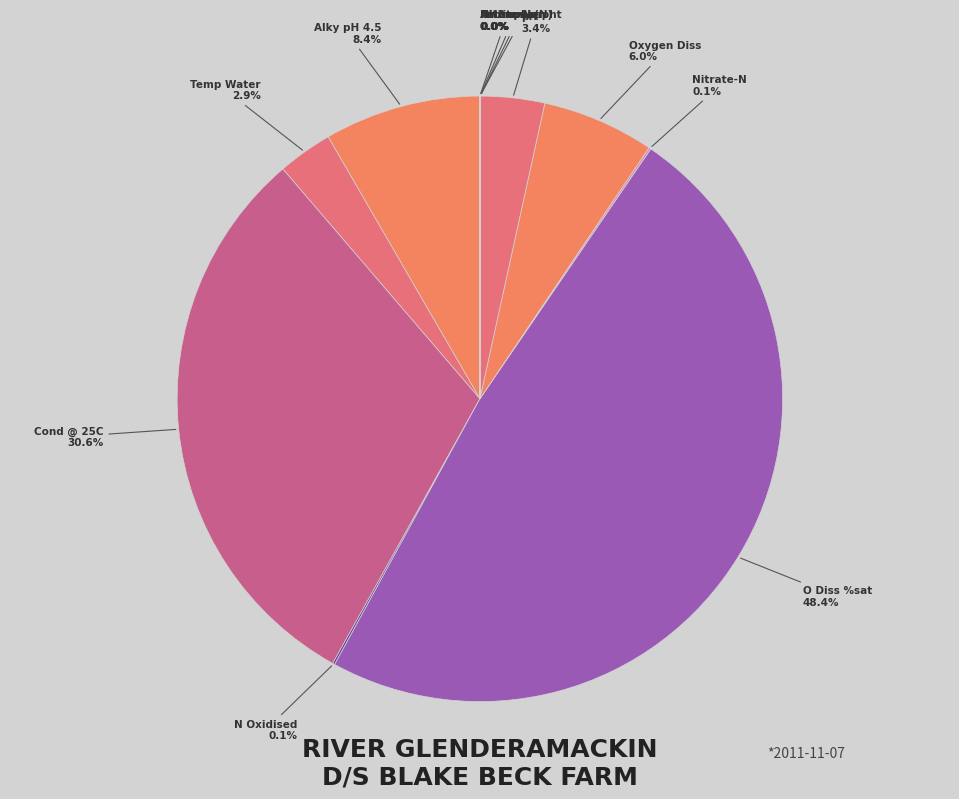

Is it true that Temp Water is 3% of the pie?

True